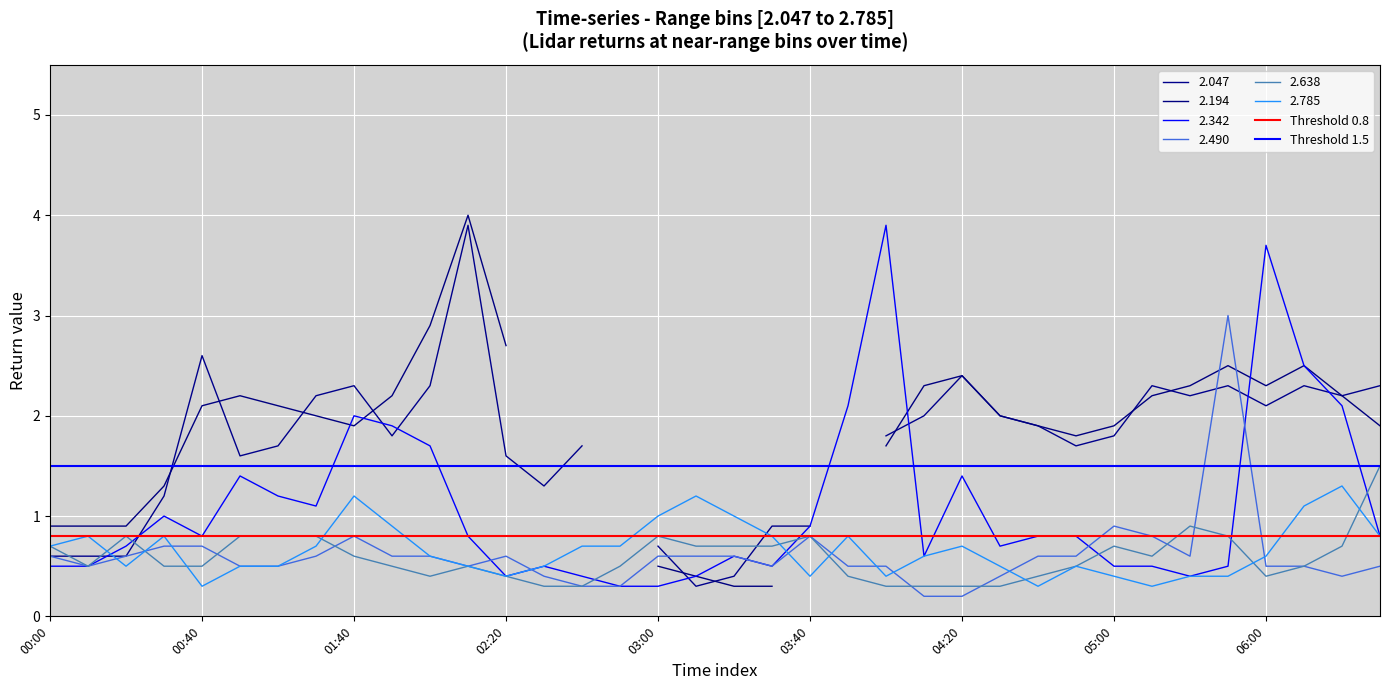

Read the Threshold 0.8 value at 00:40.

0.8